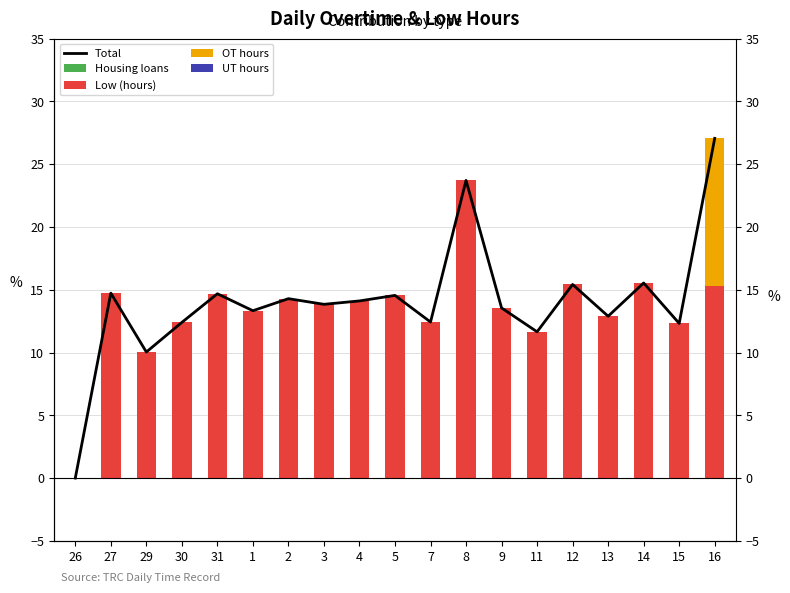

How many values in OT are above zero?

1